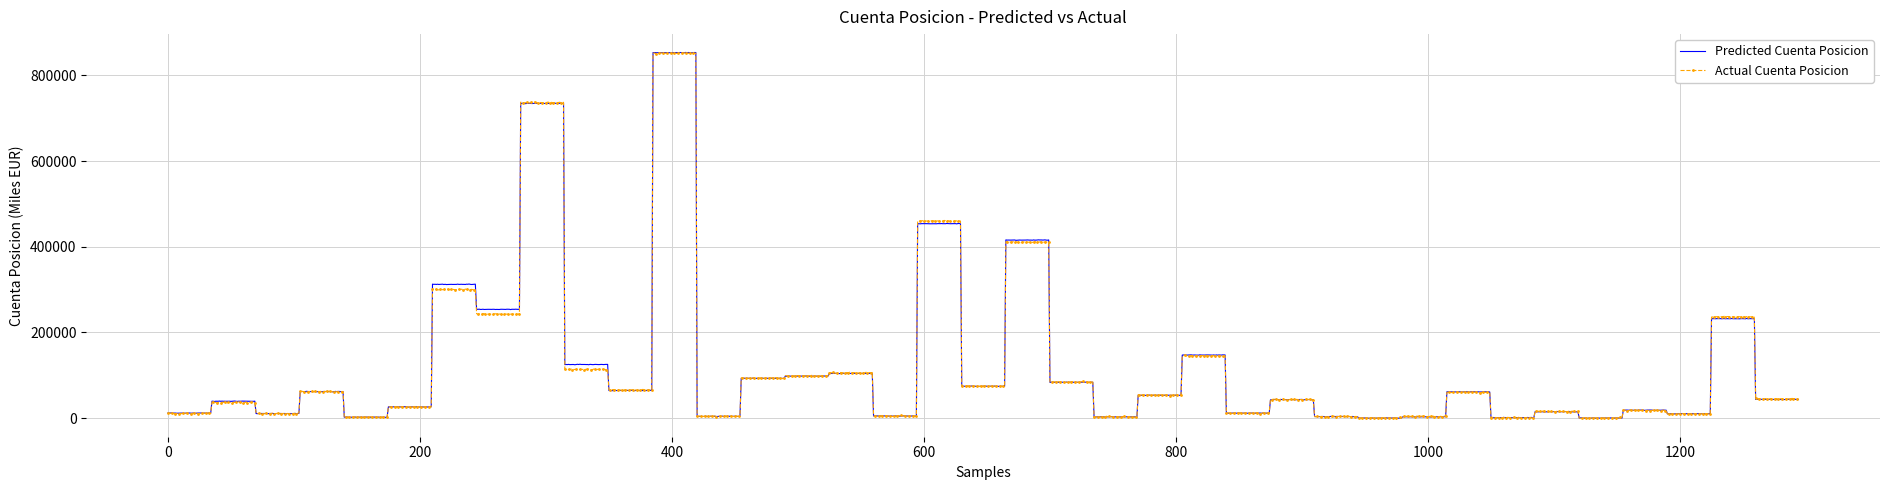

What is the maximum value shown in the chart?

853854.7